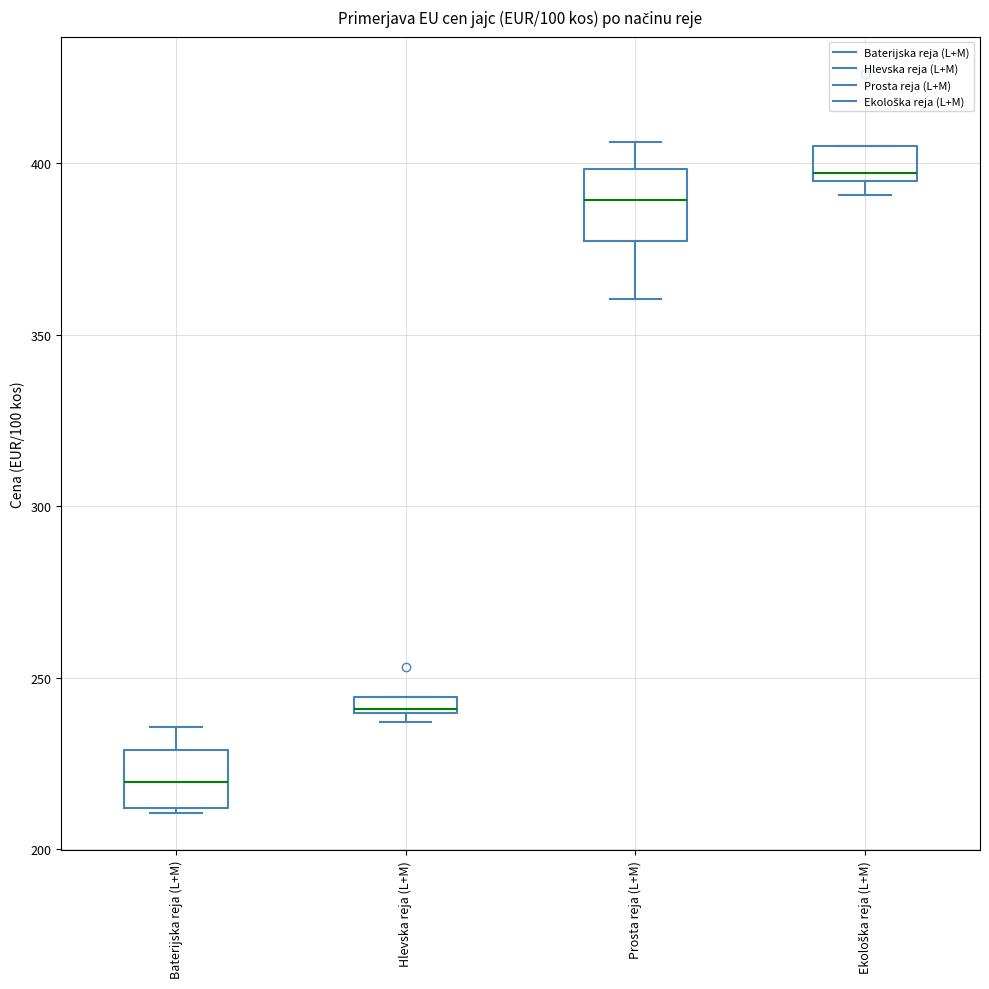

Where is the lower edge of the box for Baterijska reja (L+M) on the y-axis? The values are not printed on the chart, so give them approximately, as read against the axis.

210